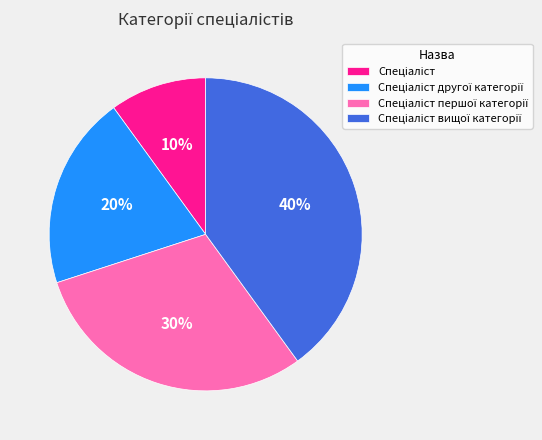

Is there any slice that represents more than half of the pie?

No